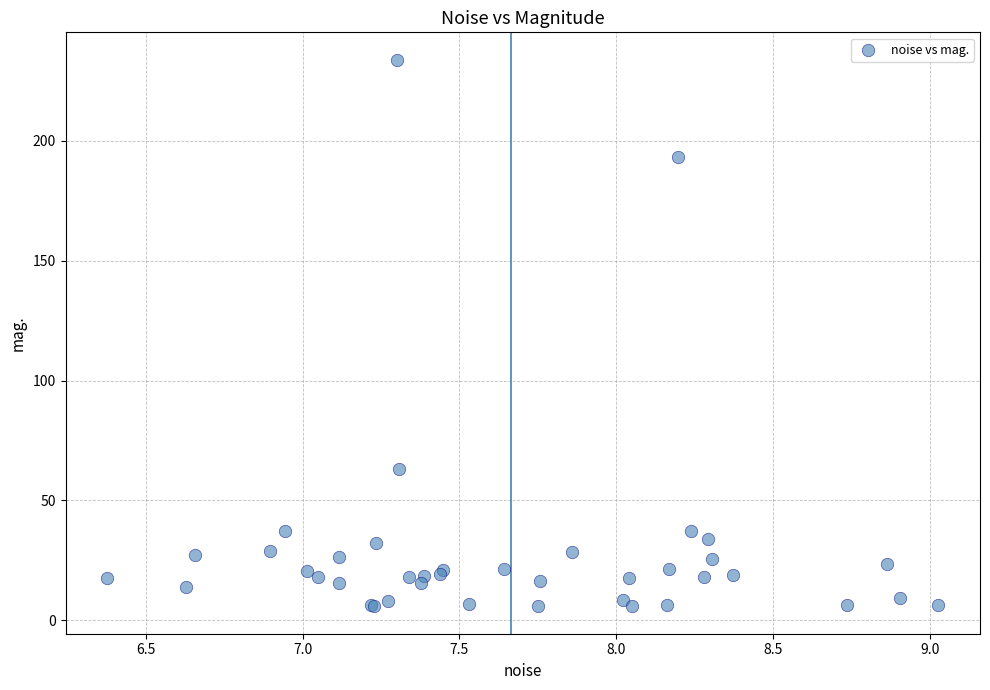

What Y value in the scatter plot is closest to 119?

63.0